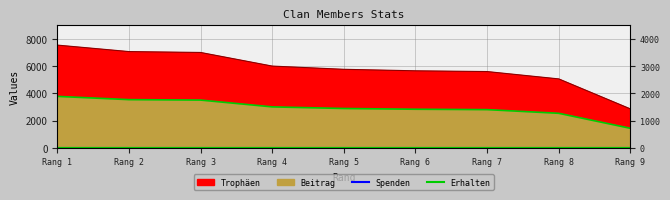

What is the lowest value of the Beitrag series?

1428